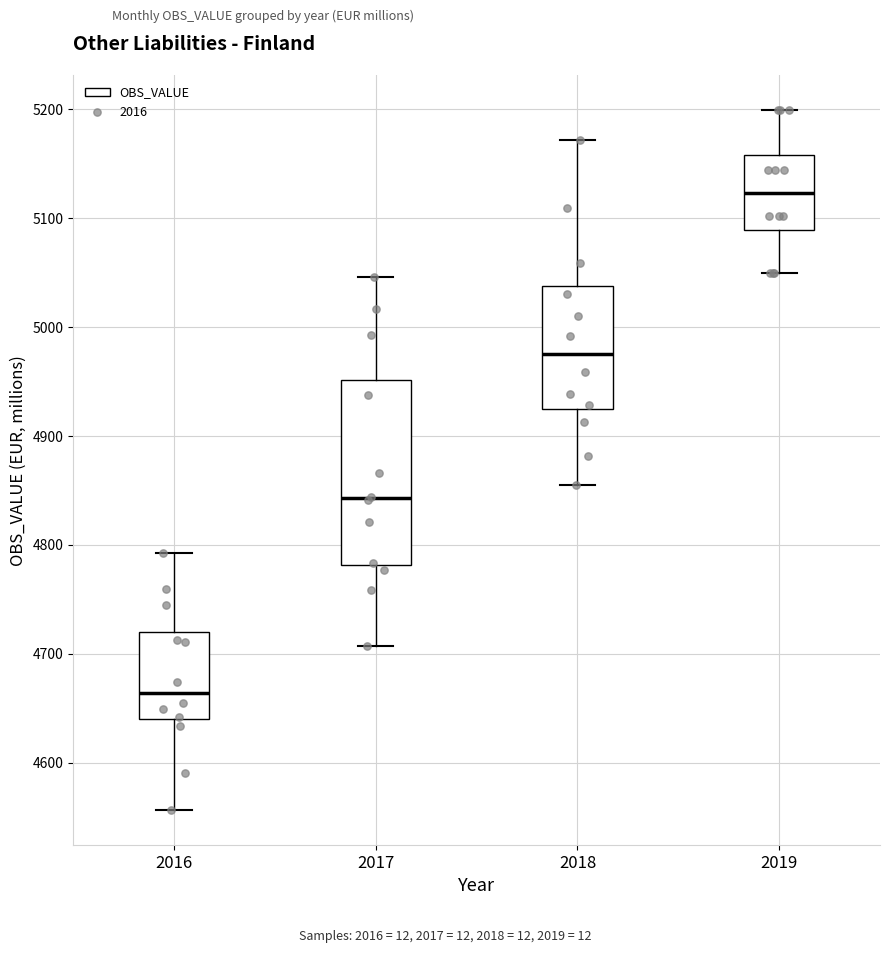

Where is the lower edge of the box at x = 2017 on the y-axis? The values are not printed on the chart, so give them approximately, as read against the axis.

4780